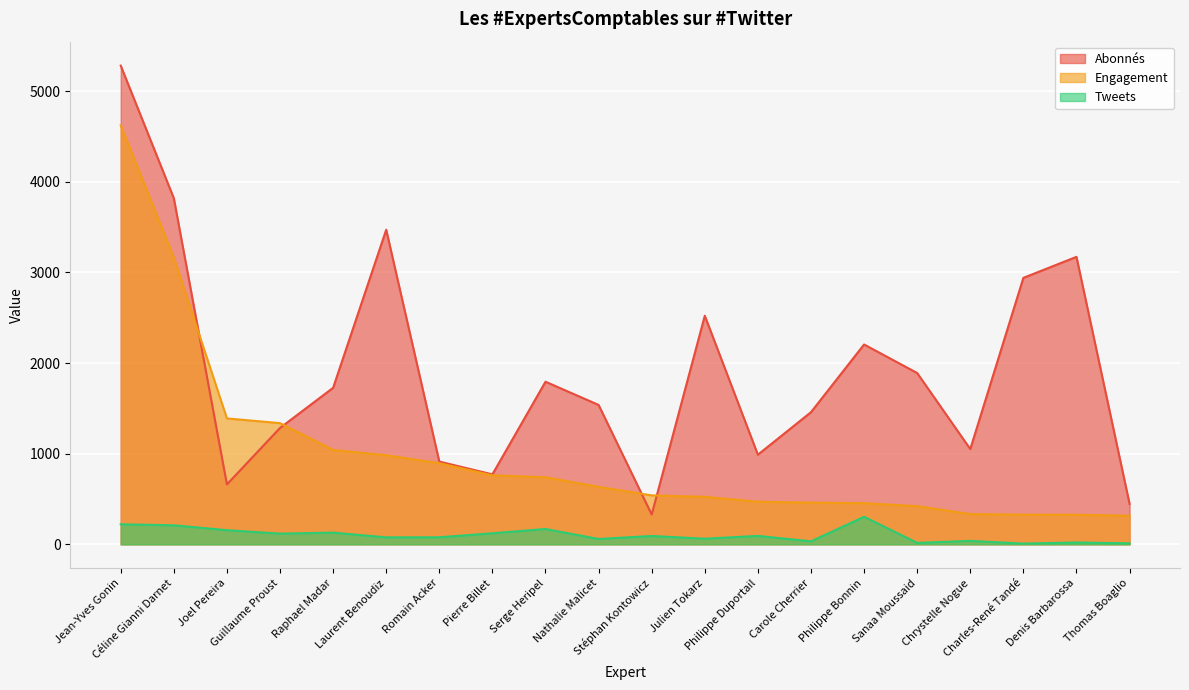

What is the value of the Tweets point at the 15th from the left?

304